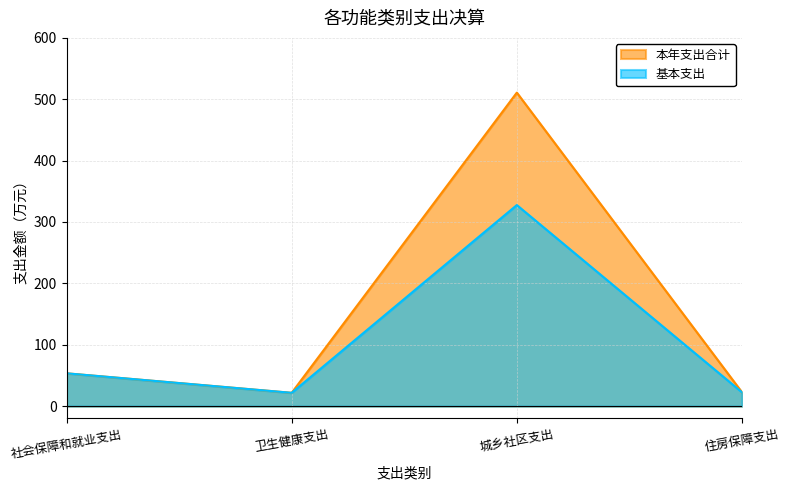

Reading right to left, extract all data points from this chart.

本年支出合计: 22.6	510.8	21.7	53.5
基本支出: 22.6	327.6	21.7	53.5